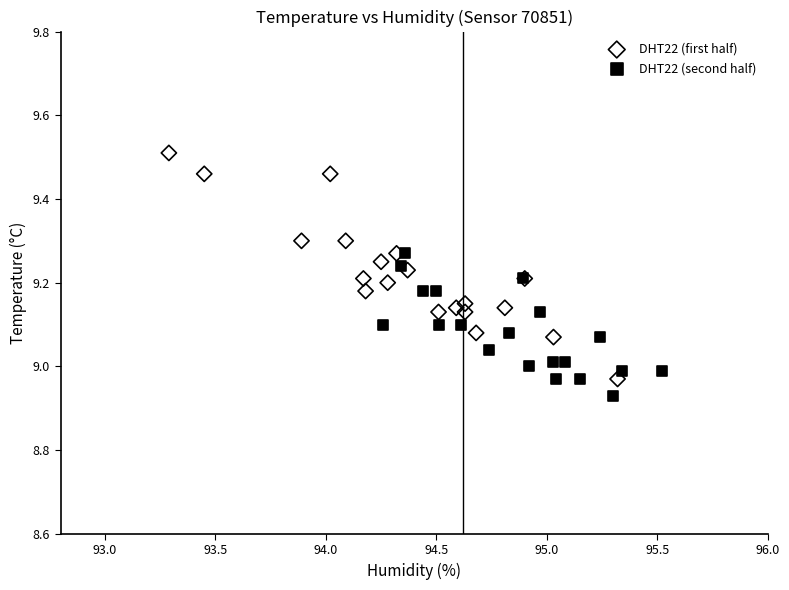

Which series contains the lowest Y value?

DHT22 (second half)